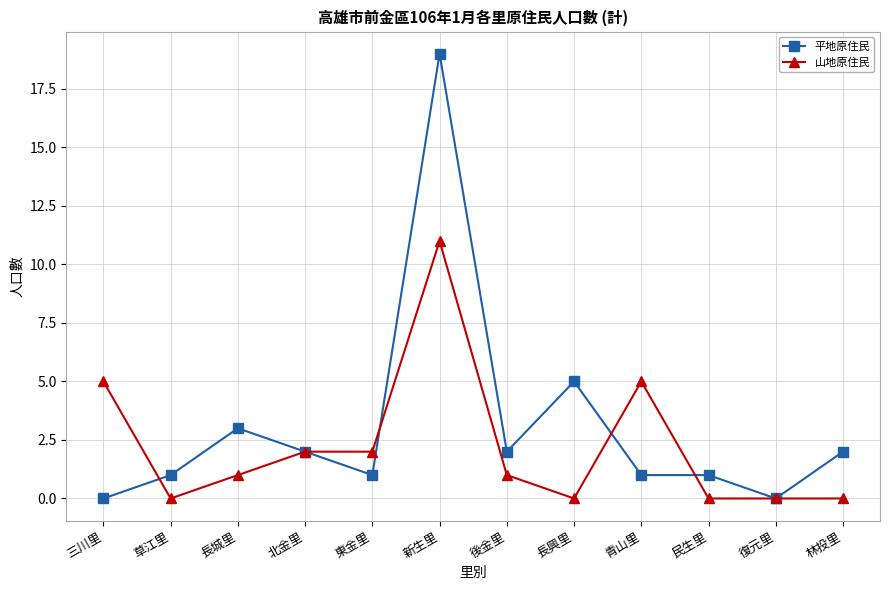

At which category does 平地原住民 reach its first local peak?

長城里